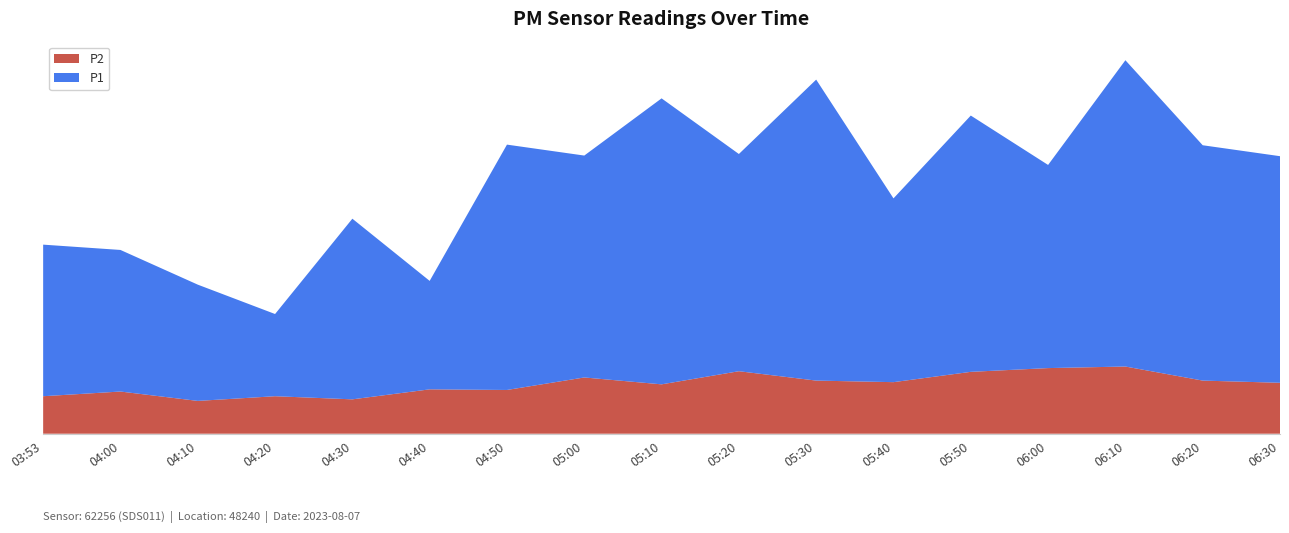

Reading right to left, transcribe all the data shown in this chart.

P2: 06:30=1.6	06:20=1.7	06:10=2.1	06:00=2.1	05:50=2.0	05:40=1.6	05:30=1.7	05:20=2.0	05:10=1.6	05:00=1.8	04:50=1.4	04:40=1.4	04:30=1.1	04:20=1.2	04:10=1.1	04:00=1.4	03:53=1.2
P1: 06:30=7.2	06:20=7.5	06:10=9.8	06:00=6.5	05:50=8.2	05:40=5.9	05:30=9.6	05:20=7.0	05:10=9.2	05:00=7.1	04:50=7.8	04:40=3.5	04:30=5.8	04:20=2.6	04:10=3.7	04:00=4.5	03:53=4.8